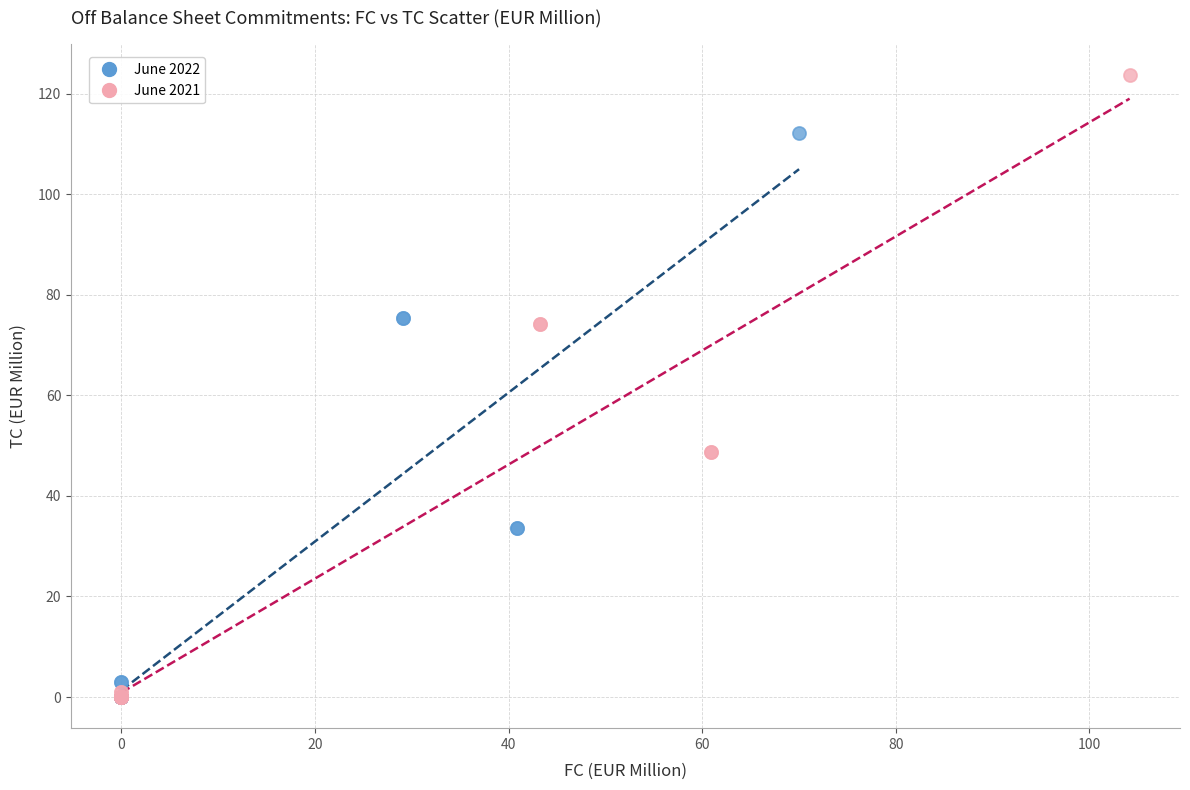

Which series contains the highest Y value?

June 2021